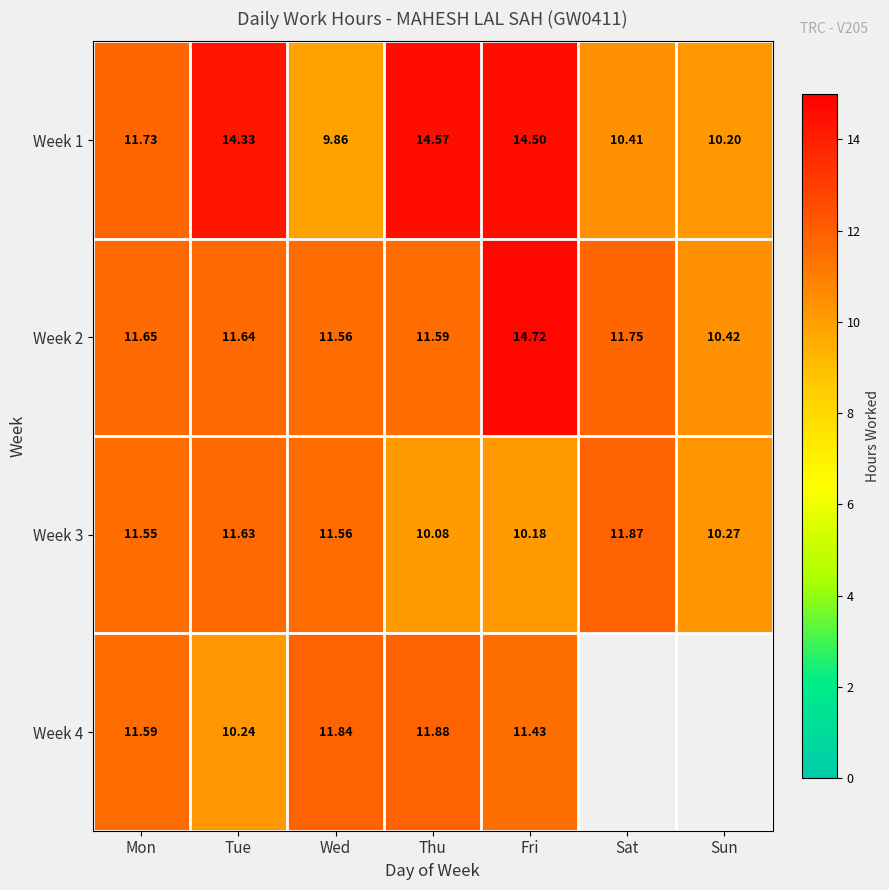

Is the value of Week 4 at Tue greater than the value of Week 1 at Sat?

No